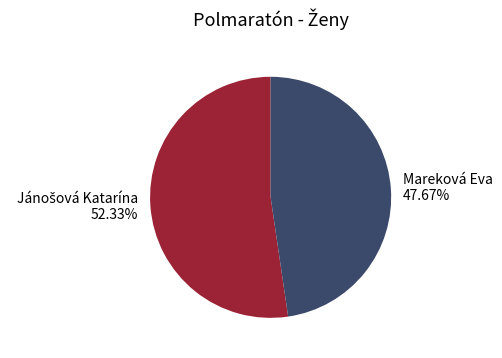

Which slice is the smallest?

Mareková Eva